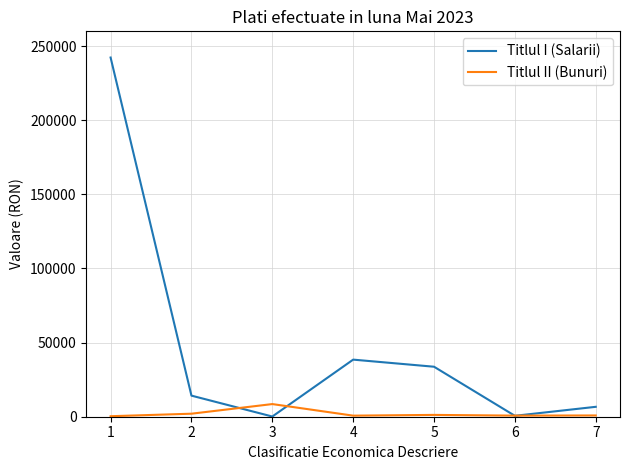

What is the greatest value displayed?

242326.0